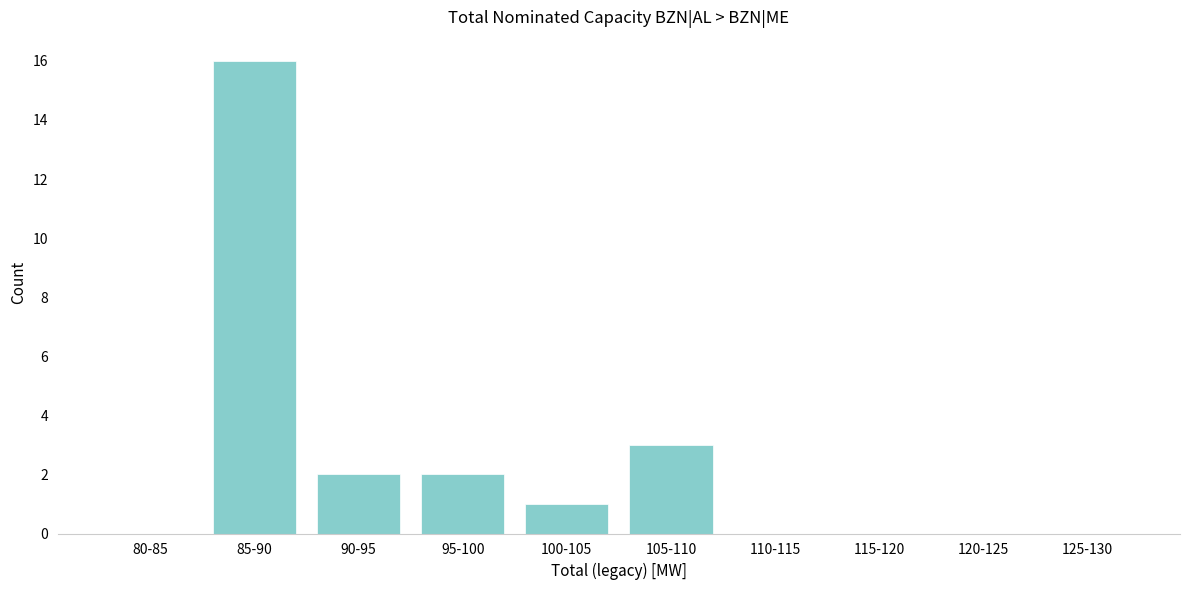

Reading right to left, list all the values displayed in this chart.

125-130=0	120-125=0	115-120=0	110-115=0	105-110=3	100-105=1	95-100=2	90-95=2	85-90=16	80-85=0